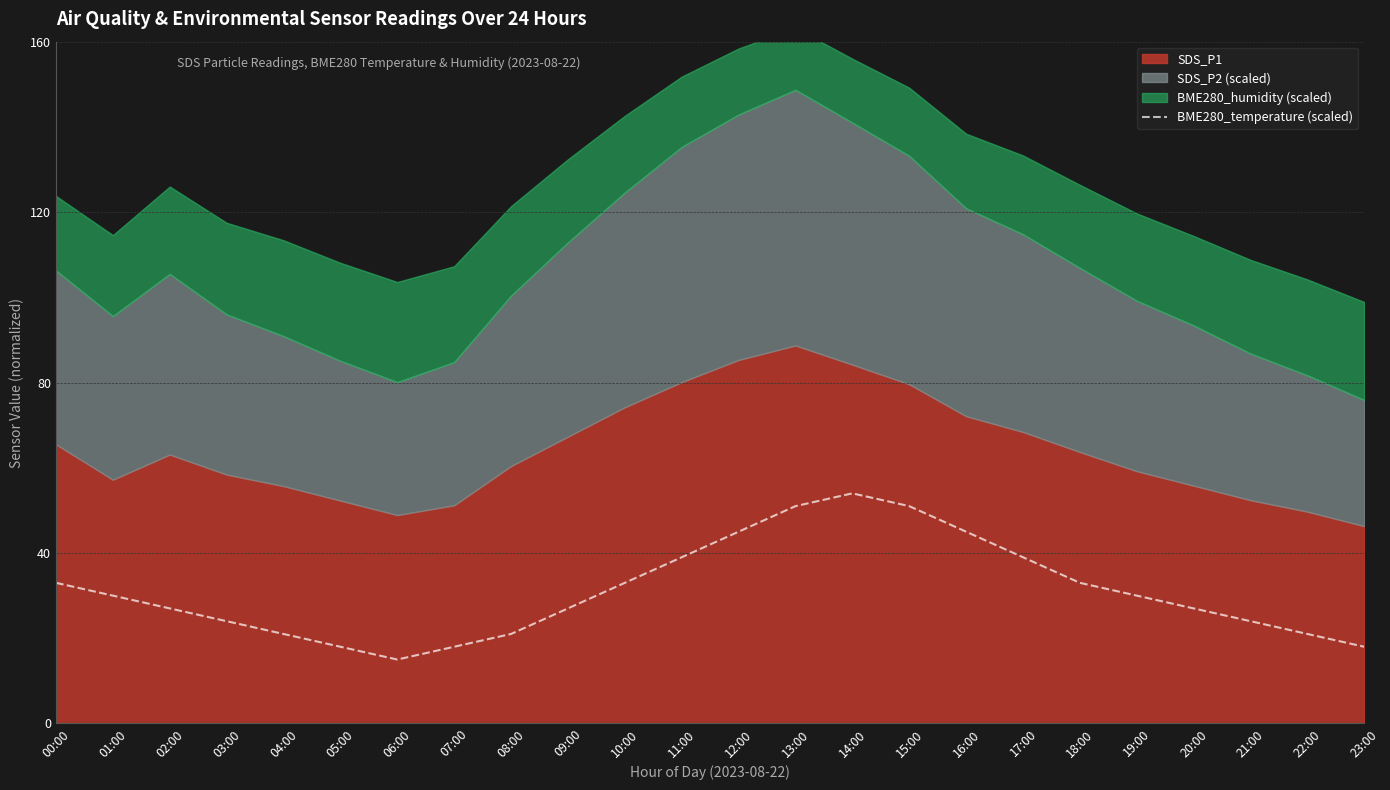

Which category has the lowest value across all series?

06:00